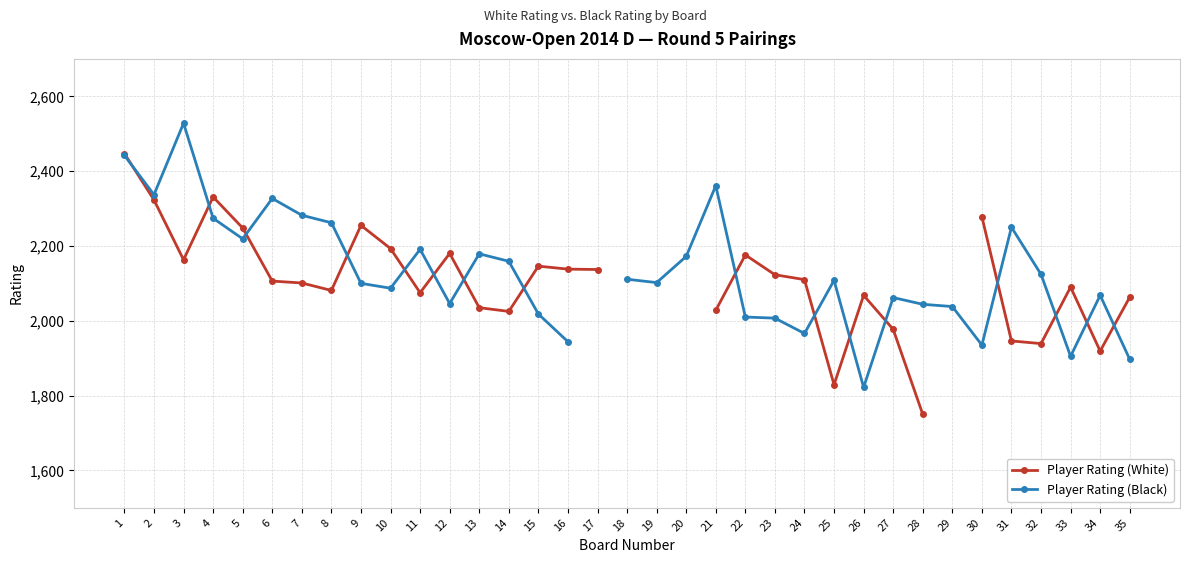

How many values in the Player Rating (Black) series exceed 2108?

16